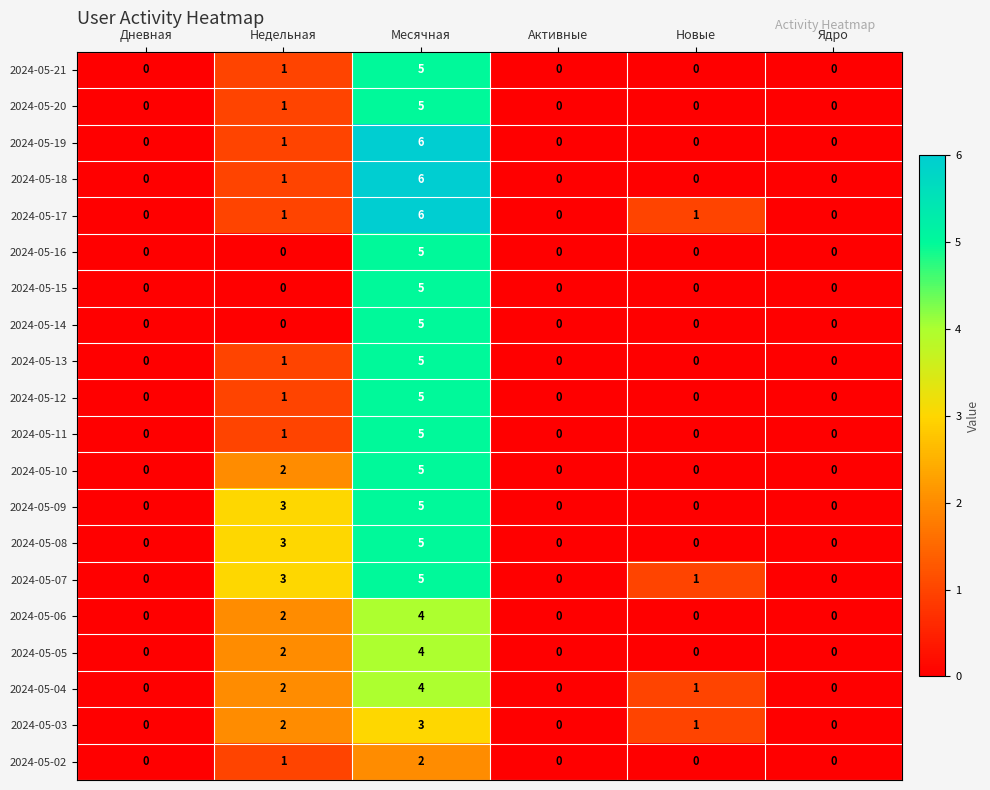

Which series has the largest total across all categories?

2024-05-07